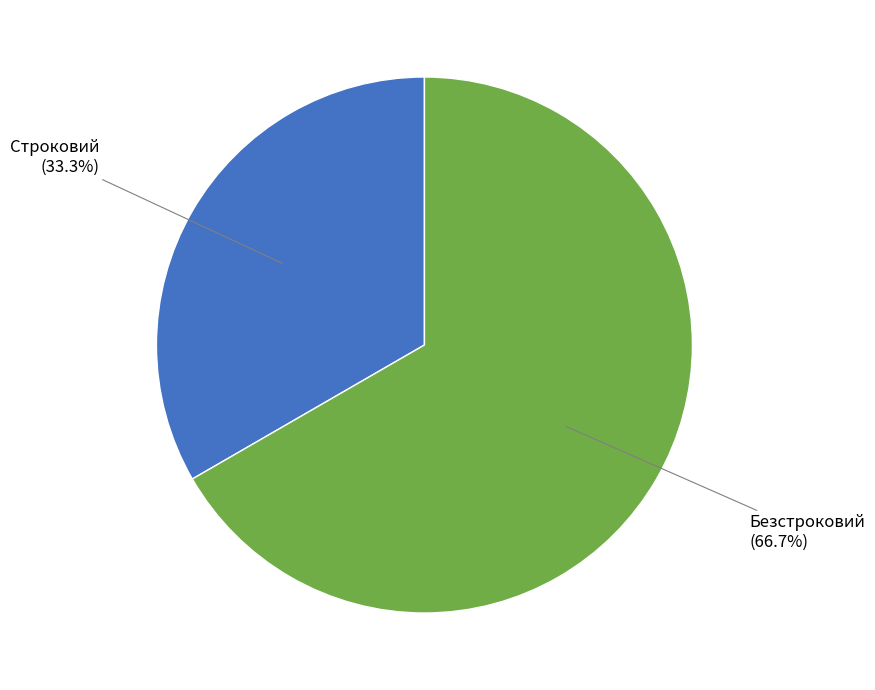

Is there any slice that represents more than half of the pie?

Yes